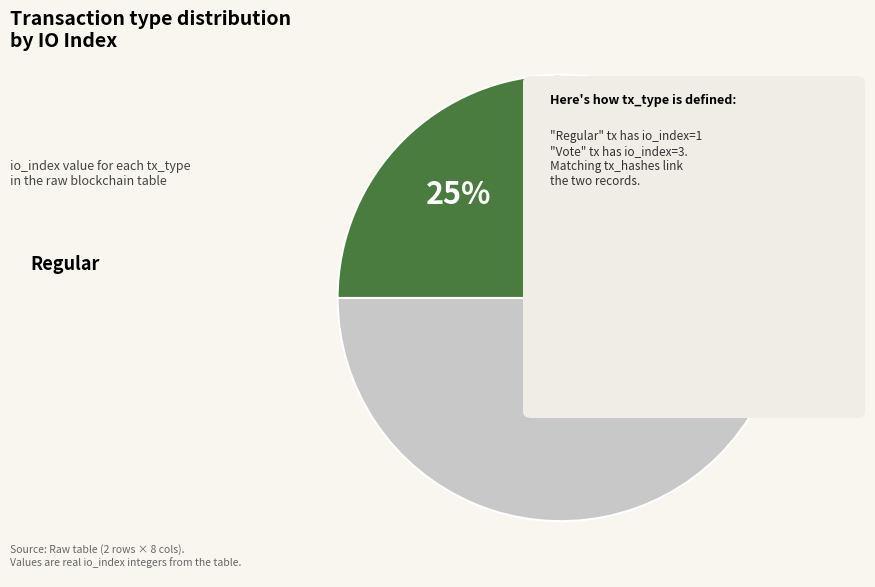

Rank the categories by value from lowest to highest.

Regular, Vote